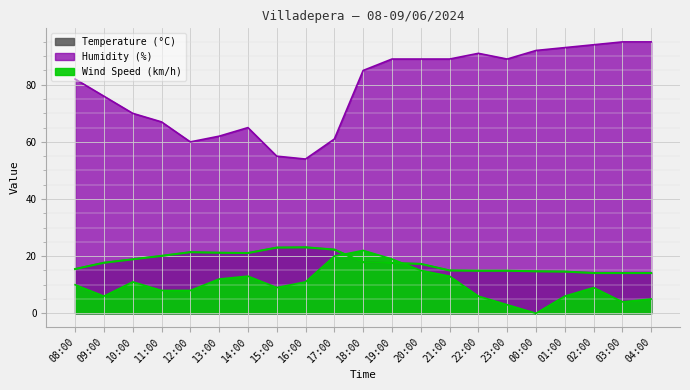

Reading left to right, extract all data points from this chart.

15.5	17.7	18.9	20.1	21.4	21.2	21.1	23.0	23.1	22.3	17.9	17.6	17.3	15.0	14.9	14.9	14.7	14.6	14.1	14.1	14.1